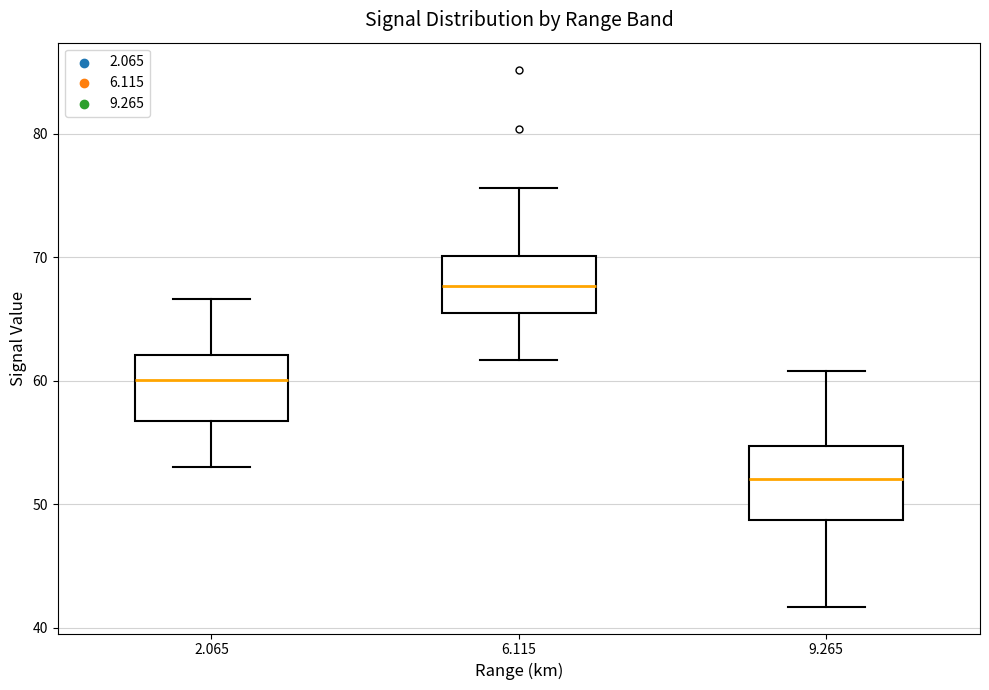

Reading left to right, read every box against the y-axis: the position of its median line, the range the box covers, and the ends of its whiskers. The values are not printed on the chart, so give them approximately, as read against the axis.

2.065: median 60, box 57 to 62, whiskers 53 to 67
6.115: median 68, box 65 to 70, whiskers 62 to 76
9.265: median 52, box 49 to 55, whiskers 42 to 61